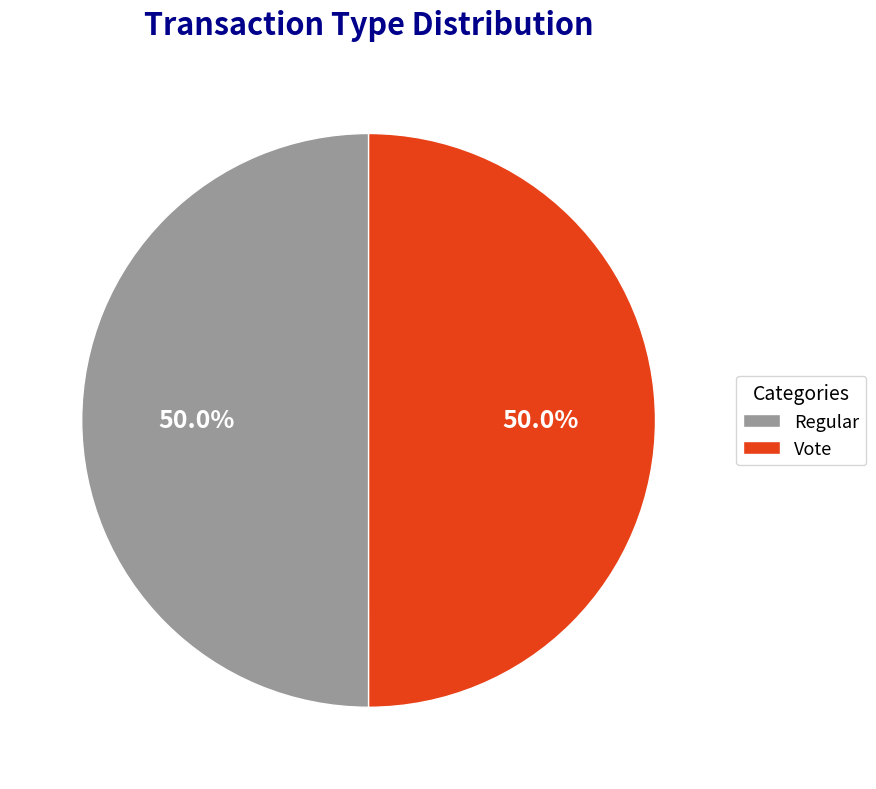

To the nearest percent, what portion does Regular represent?

50%